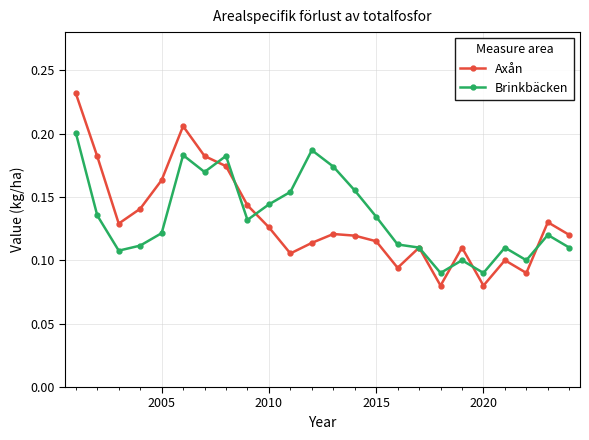

How many Brinkbäcken values are between 0 and 1?

24